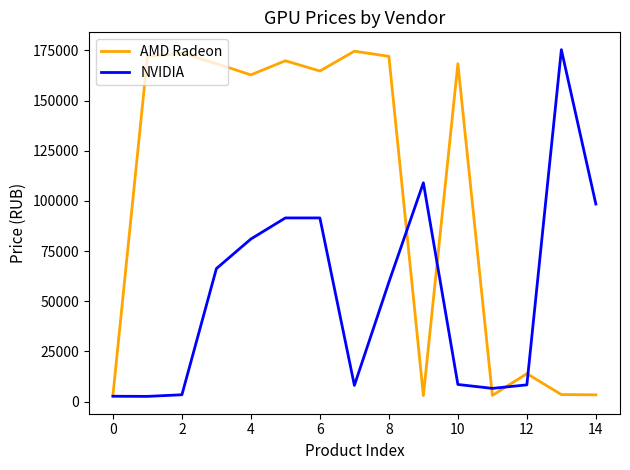

Does the chart display data point markers on the line(s)?

No